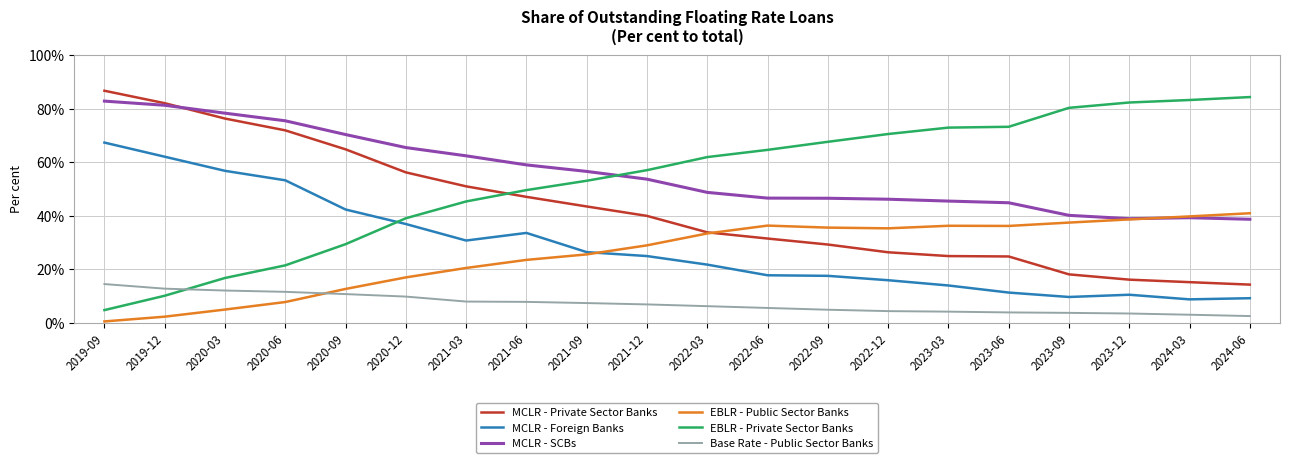

What is the maximum value for MCLR - Private Sector Banks?

86.6